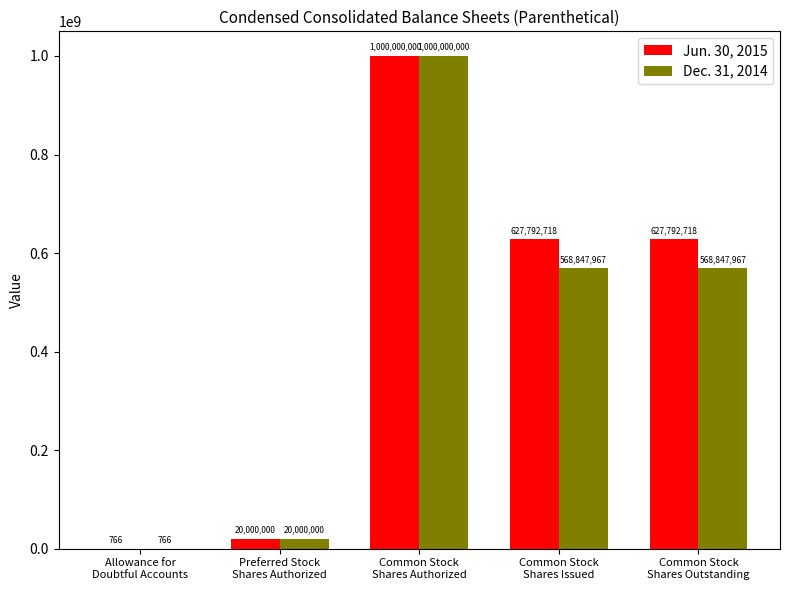

How many groups of bars are there?

5